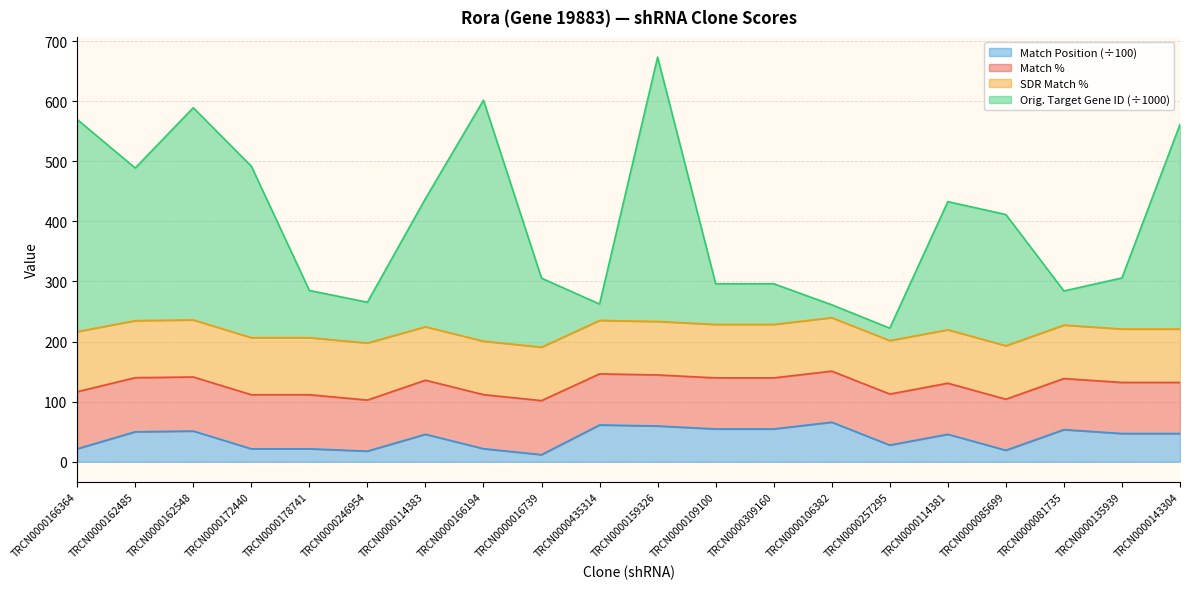

List the labels in order of Orig. Target Gene ID value, largest first.

TRCN0000159326, TRCN0000166194, TRCN0000162548, TRCN0000166364, TRCN0000143304, TRCN0000172440, TRCN0000162485, TRCN0000114383, TRCN0000114381, TRCN0000085699, TRCN0000135939, TRCN0000016739, TRCN0000109100, TRCN0000309160, TRCN0000178741, TRCN0000081735, TRCN0000246954, TRCN0000435314, TRCN0000106382, TRCN0000257295